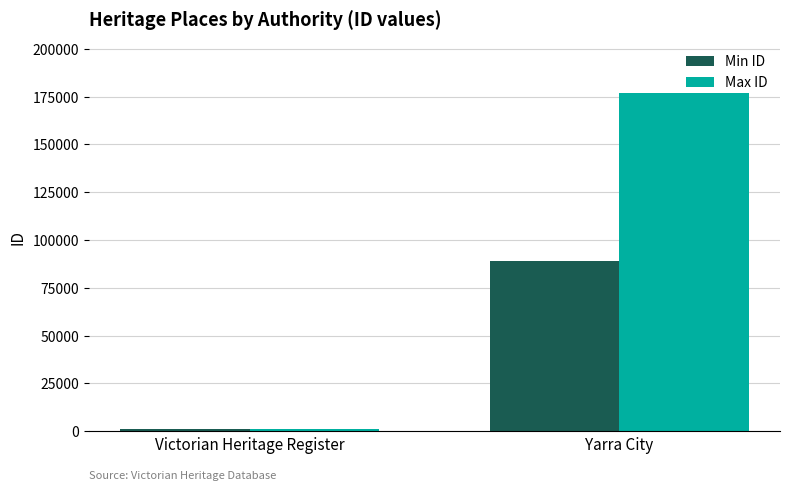

What value does the Max ID series have at Yarra City, to the nearest 50?

176900